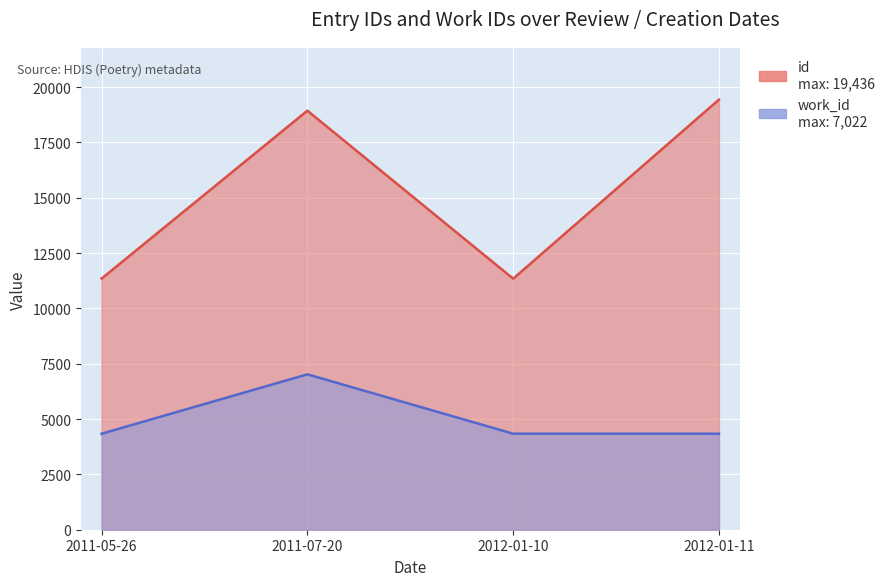

What value does the work_id series have at 2011-05-26, to the nearest 10?

4340